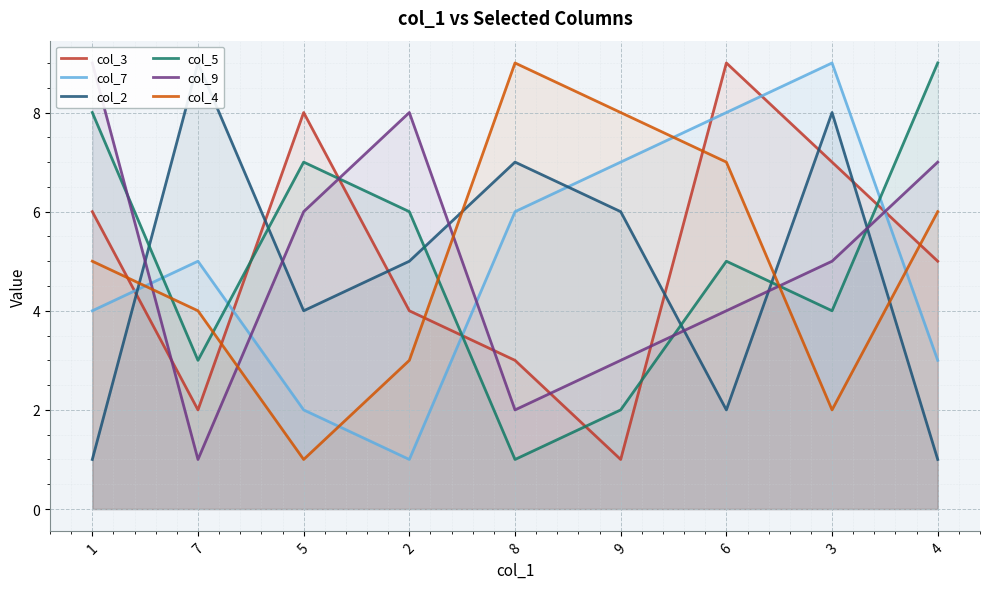

How many data points in col_5 are less than 5?

4